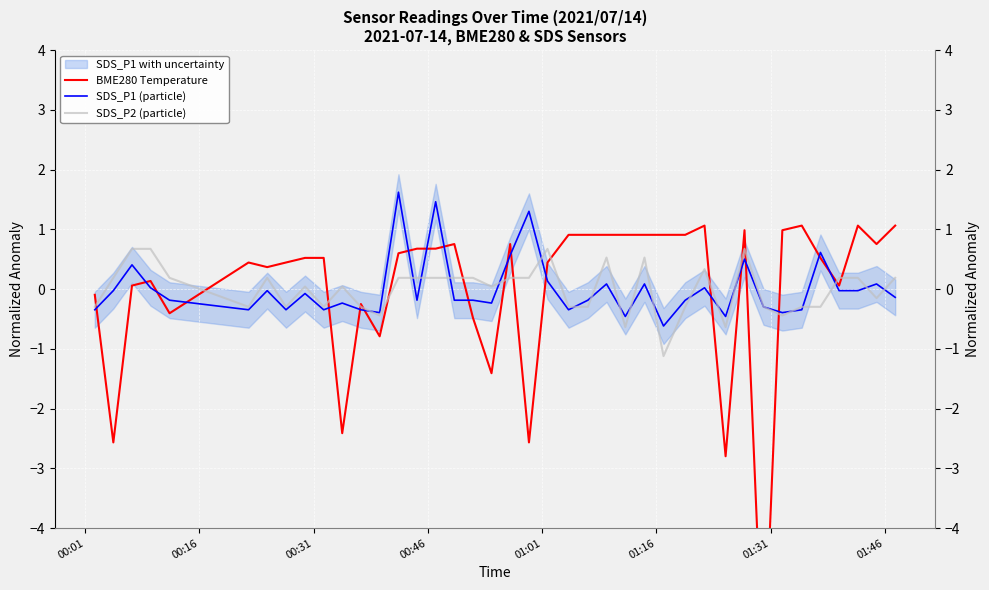

What is the smallest value displayed?

-6.6